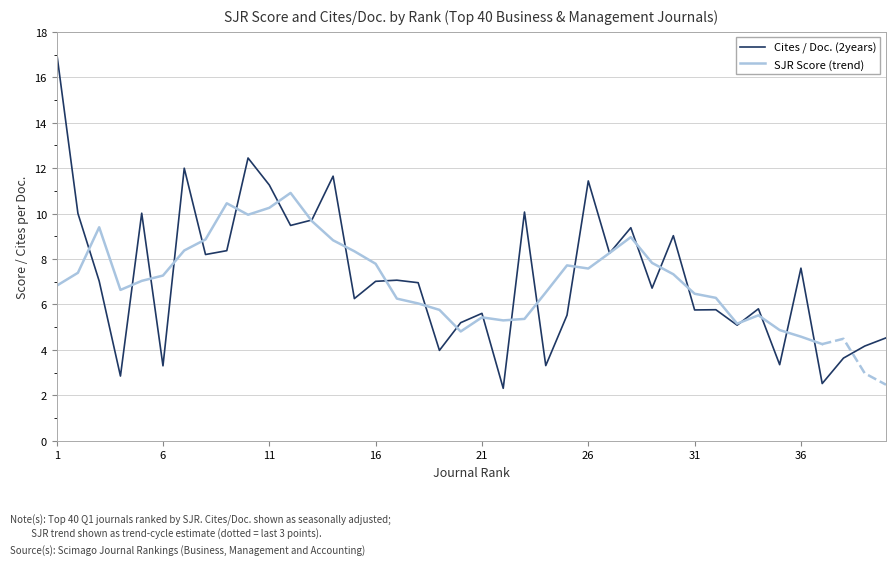

What is the change in value from 25 to 33?

-0.4